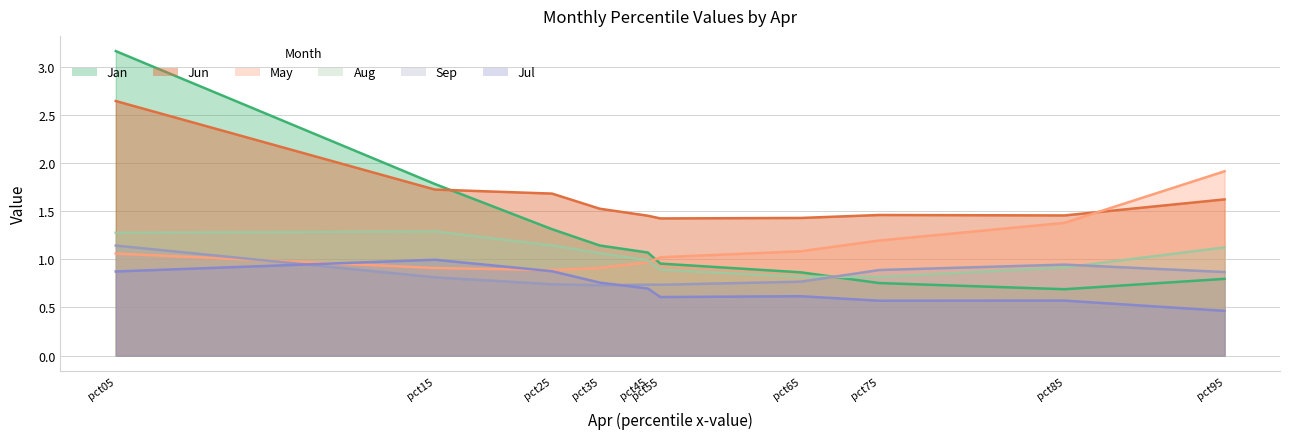

List the series in order of their peak value, lowest first.

Jul, Sep, Aug, May, Jun, Jan